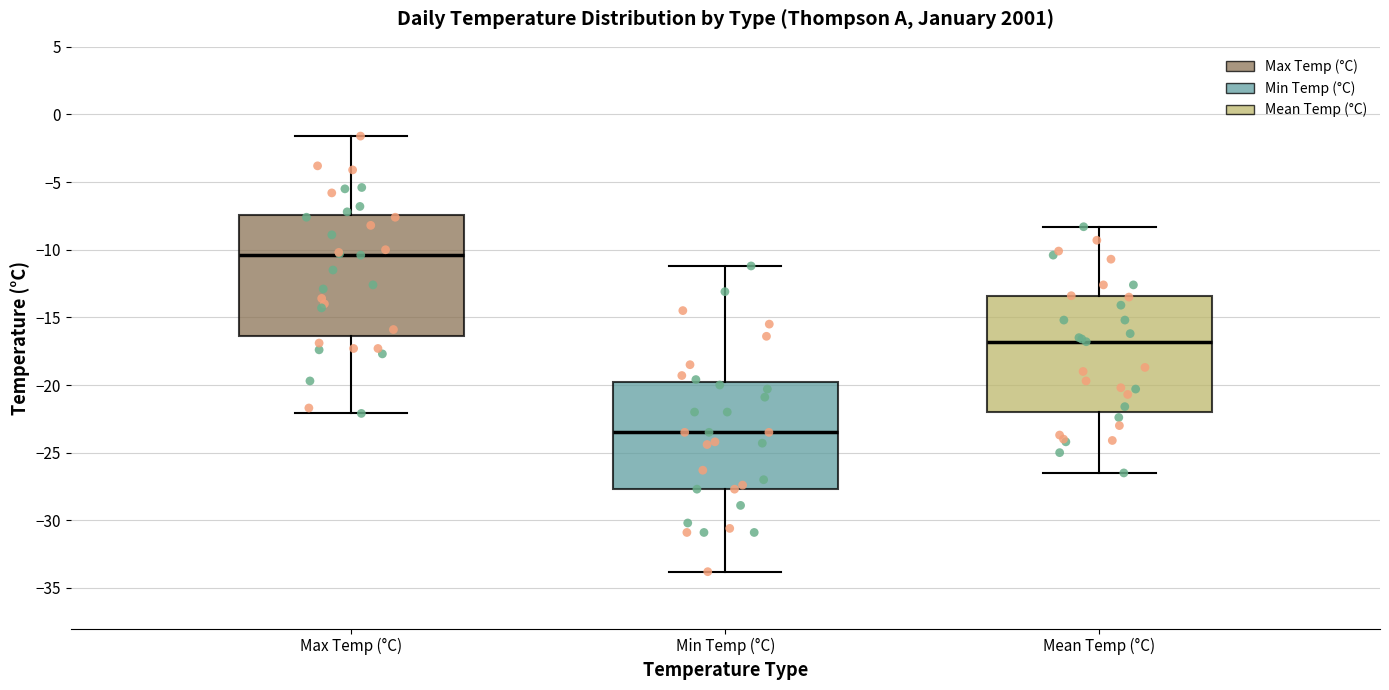

Which box has the lowest median line?

Min Temp (°C)